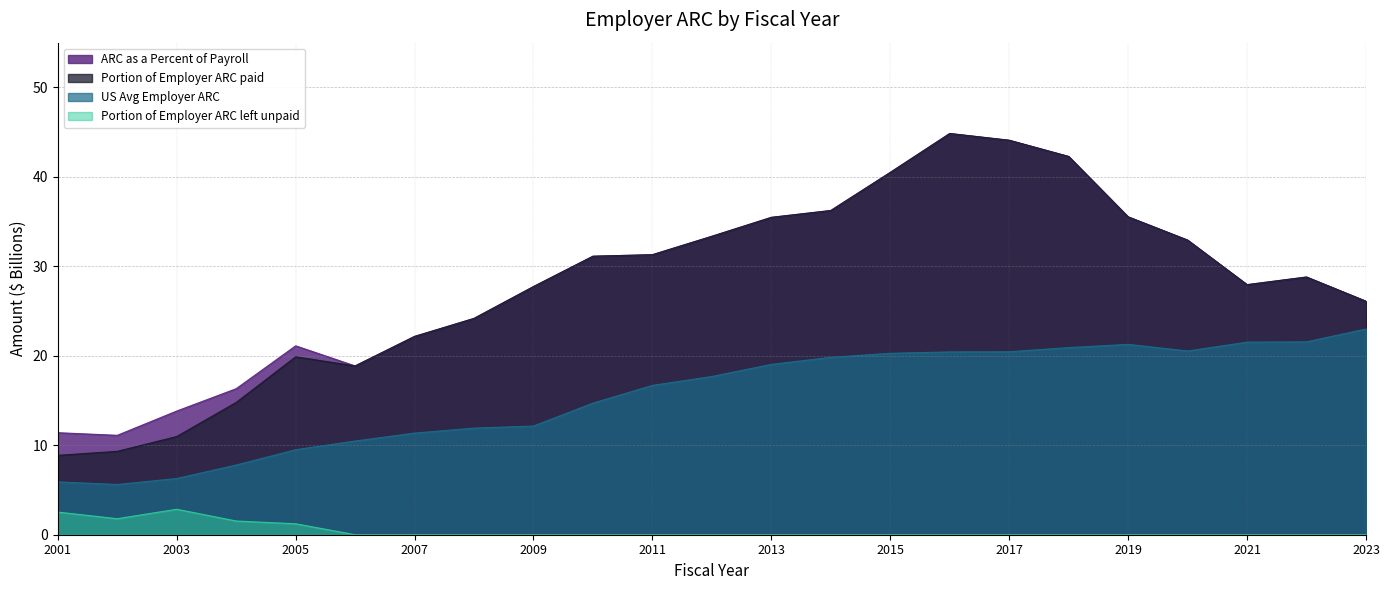

Which series changed the most between 2001 and 2010?

Portion of Employer ARC paid